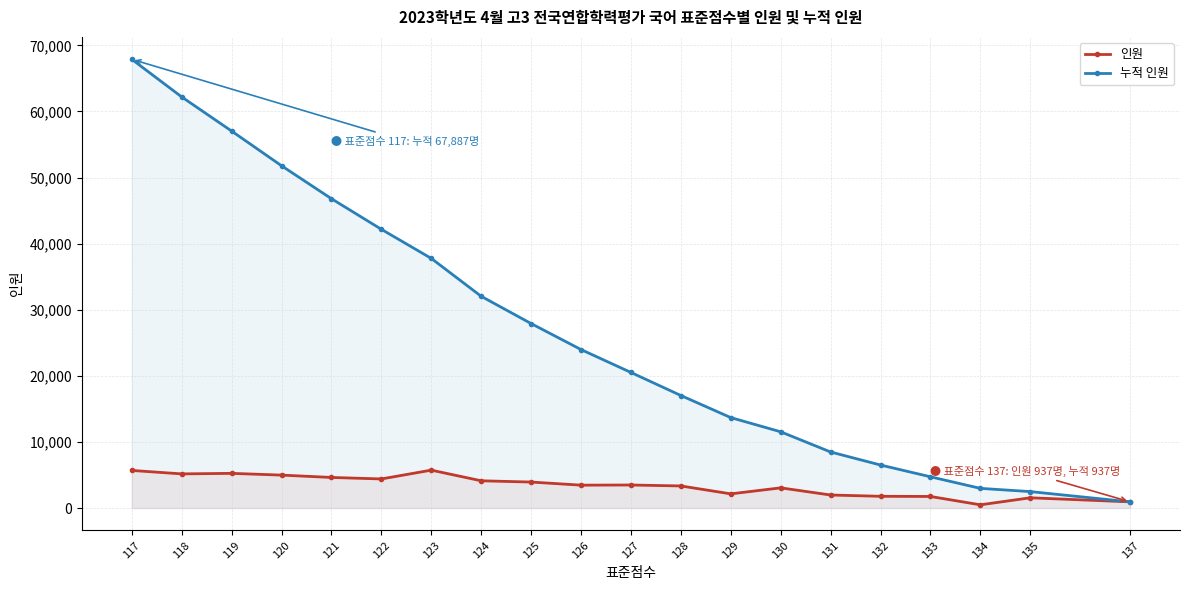

List the series in order of their overall mean, lowest first.

인원, 누적 인원